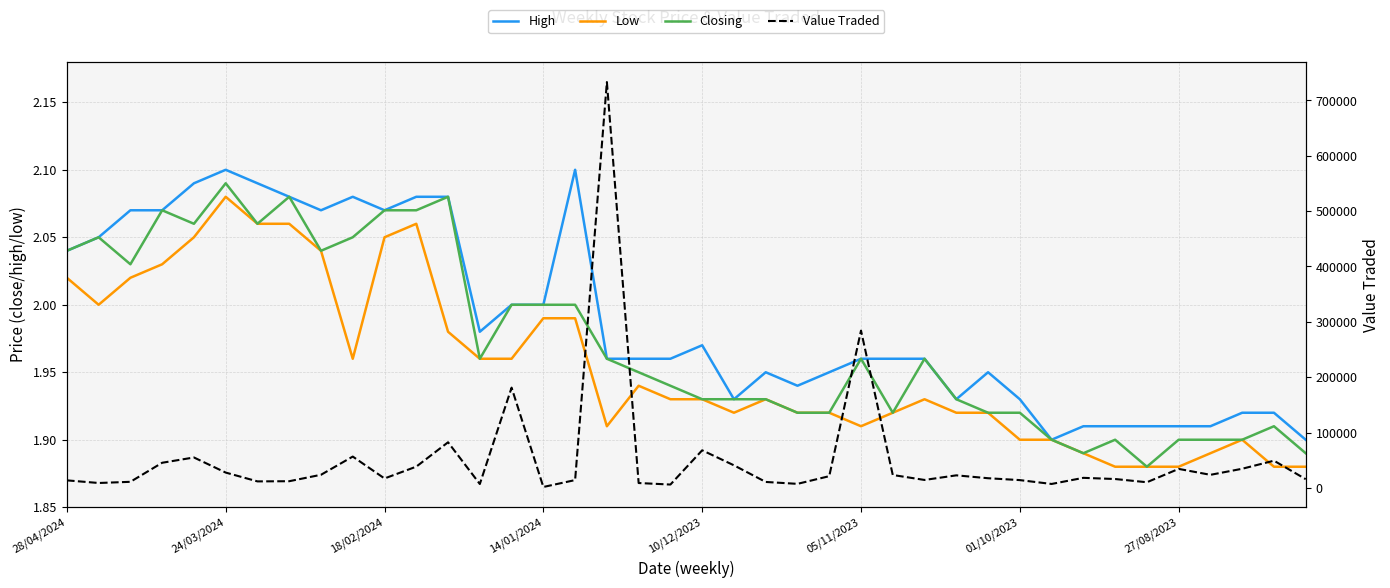

What is the sum of all Closing values?

78.9